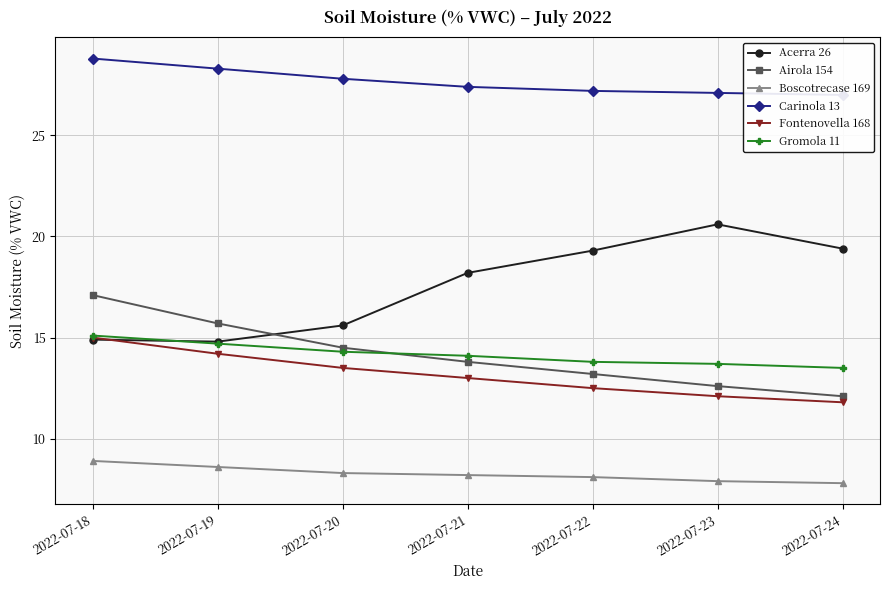

What is the sum of the Acerra 26 values at 2022-07-18 and 2022-07-19?

29.7